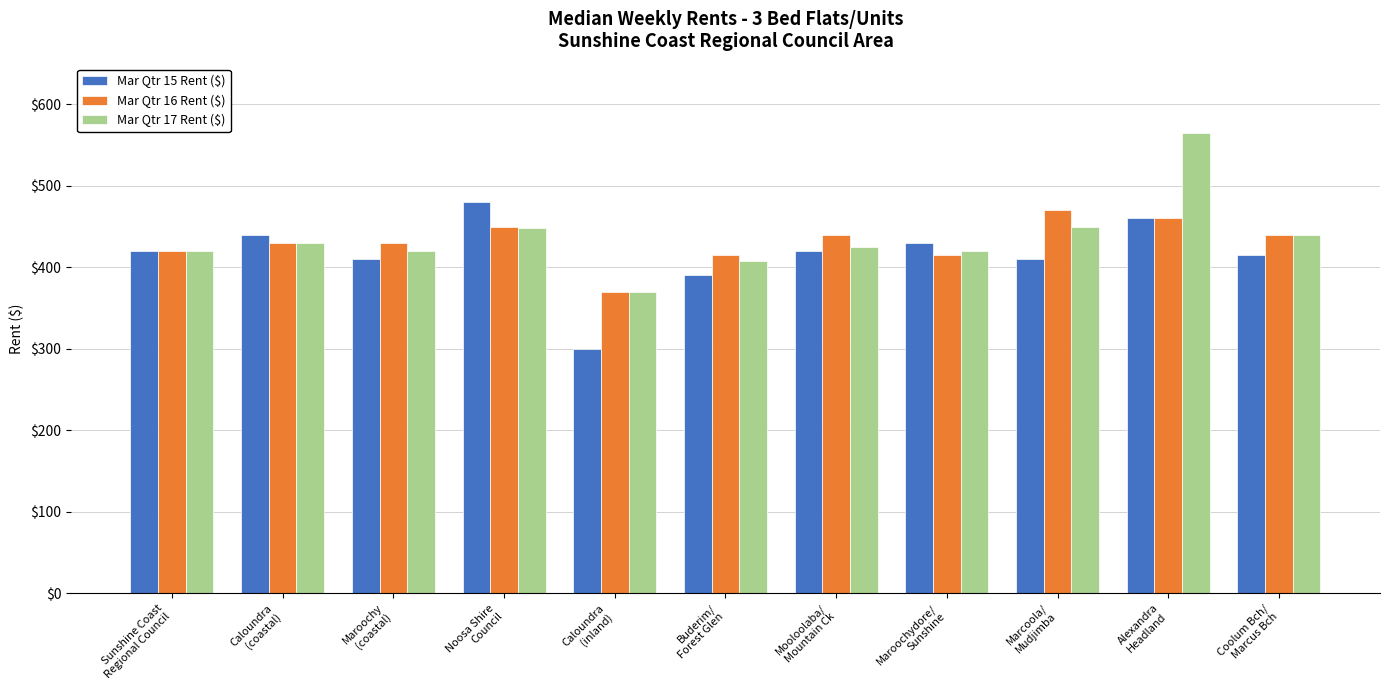

What is the difference between the highest and lowest values at Noosa Shire
Council?

32